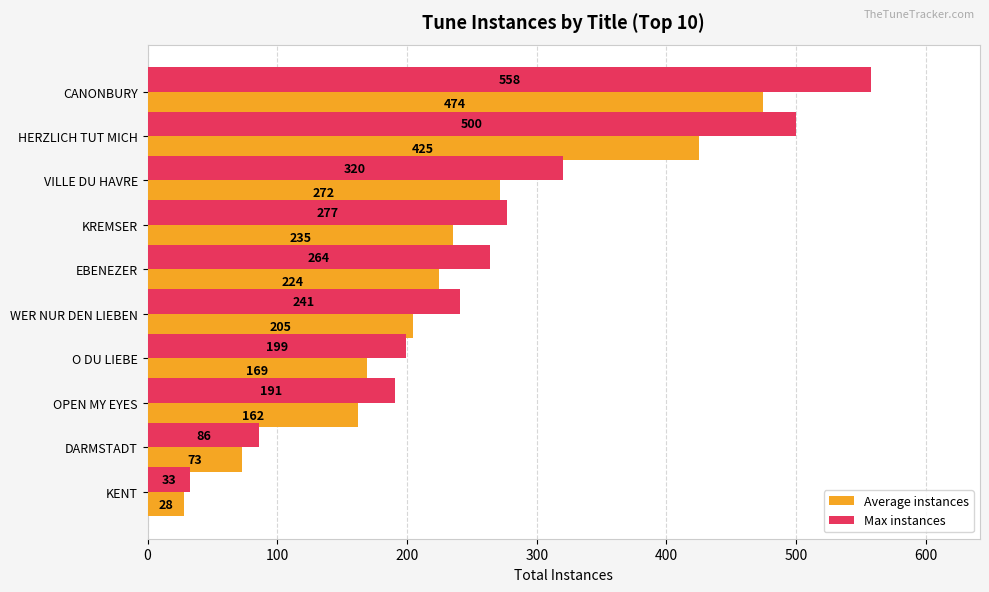

Count the number of data series in this chart.

2